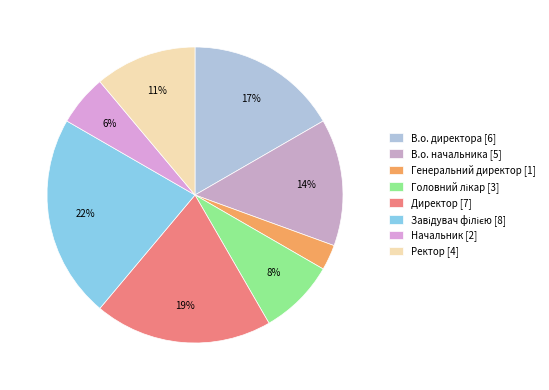

Which category has the biggest portion of the pie?

Завідувач філією